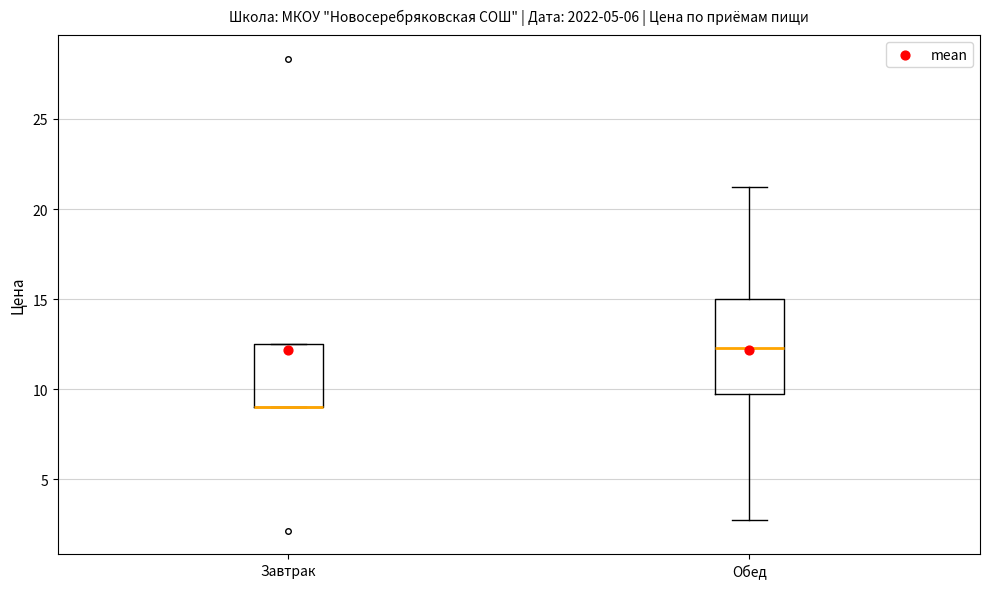

Which box is the tallest, from its lower edge to its upper edge?

Обед